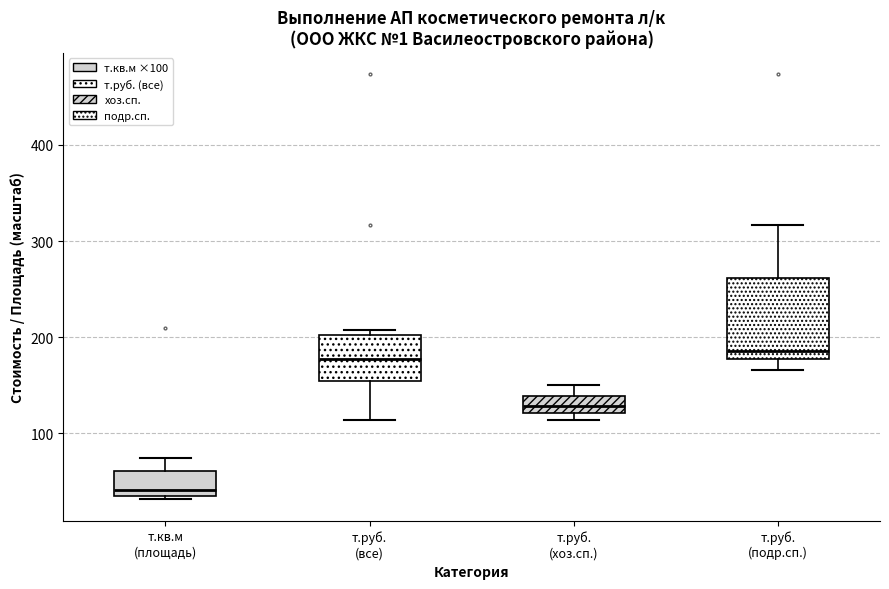

Which box's median line is the lowest?

т.кв.м (площадь)